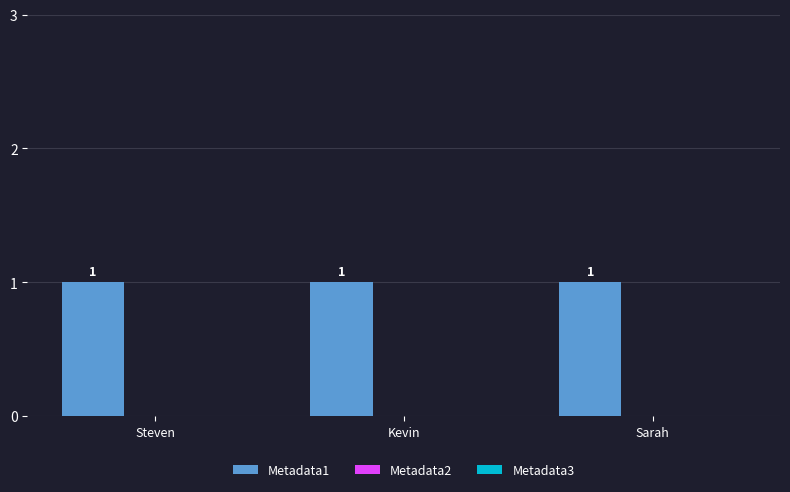

What is the value of the Metadata1 bar at the 3rd from the left?

1